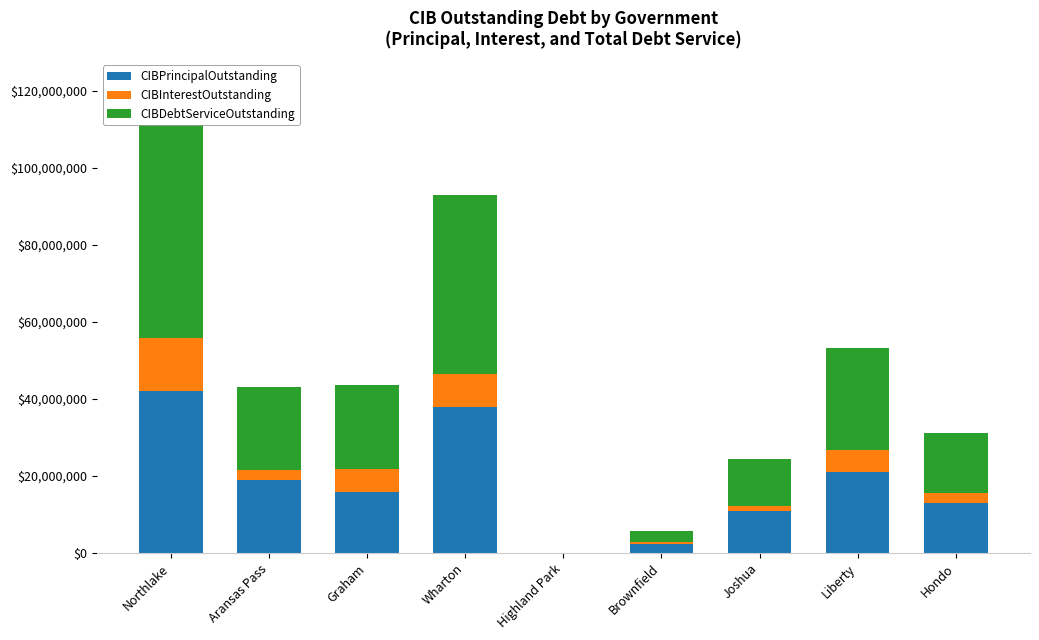

The CIBDebtServiceOutstanding series shows 22215820.8 at Wharton. True or false?

False